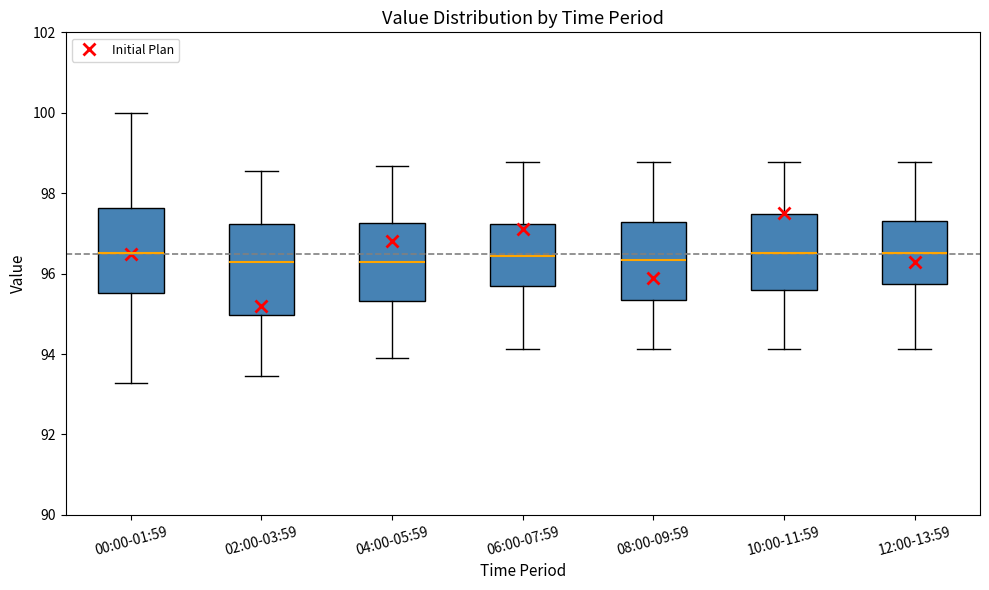

Where is the lower edge of the box for 06:00-07:59 on the y-axis? The values are not printed on the chart, so give them approximately, as read against the axis.

95.6